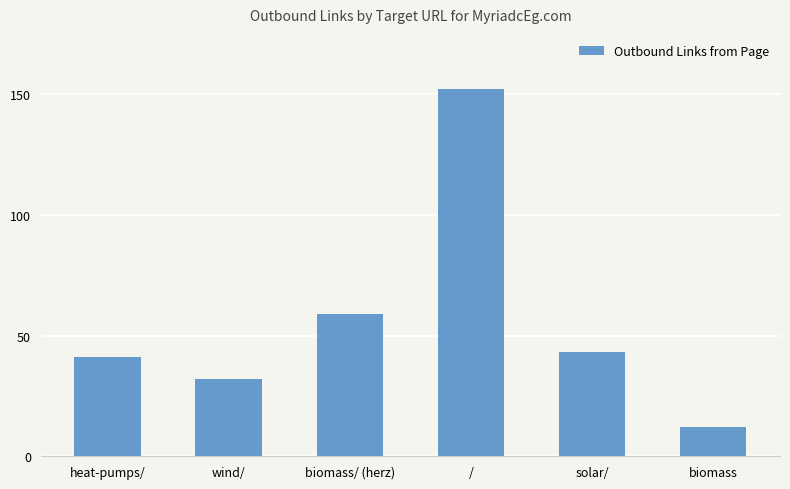

List the labels in order of value, largest first.

/, biomass/ (herz), solar/, heat-pumps/, wind/, biomass